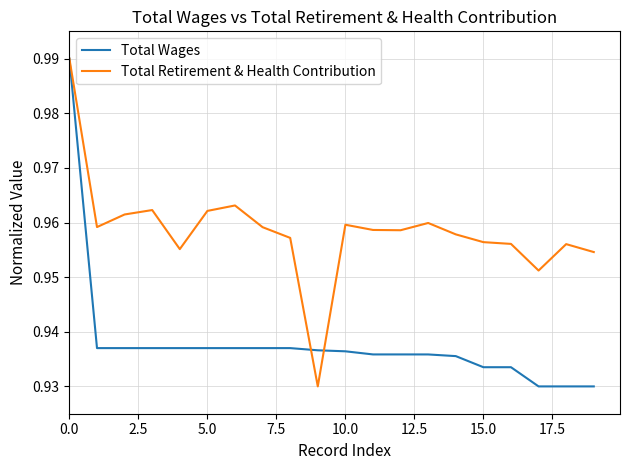

Rank the series by their average value, from lowest to highest.

Total Wages, Total Retirement & Health Contribution